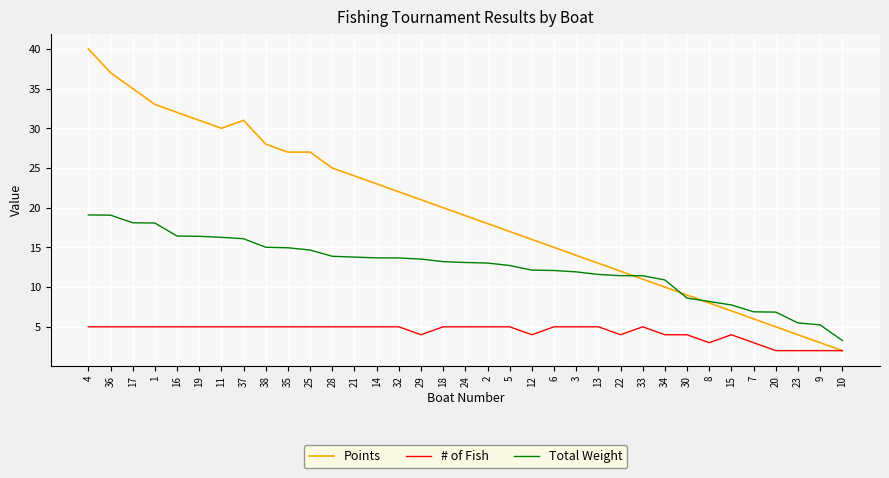

What is the difference between the highest and lowest values at 5?

12.0